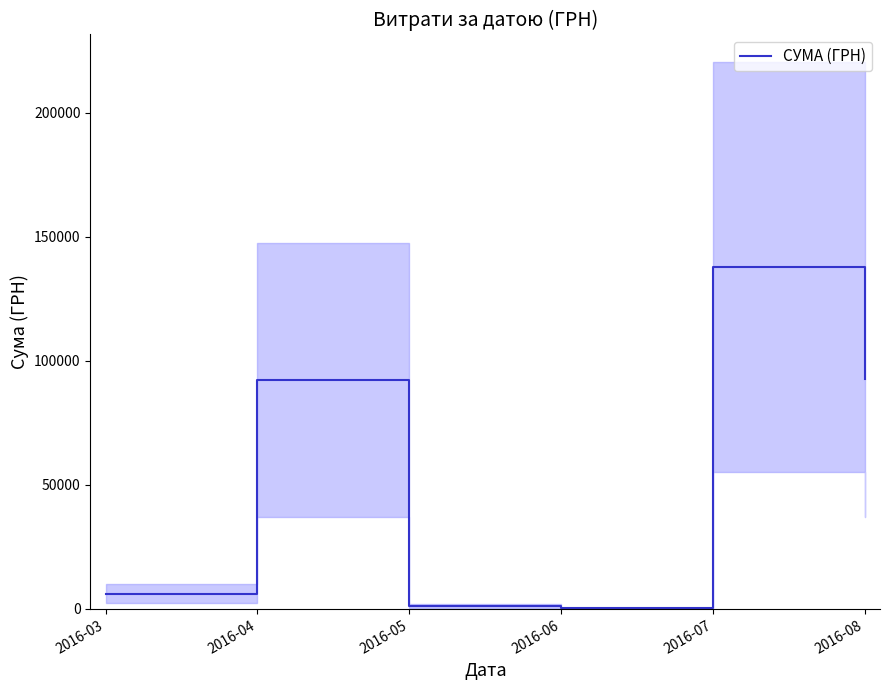

How many interior local peaks (higher than both neighbors) does the data have?

2